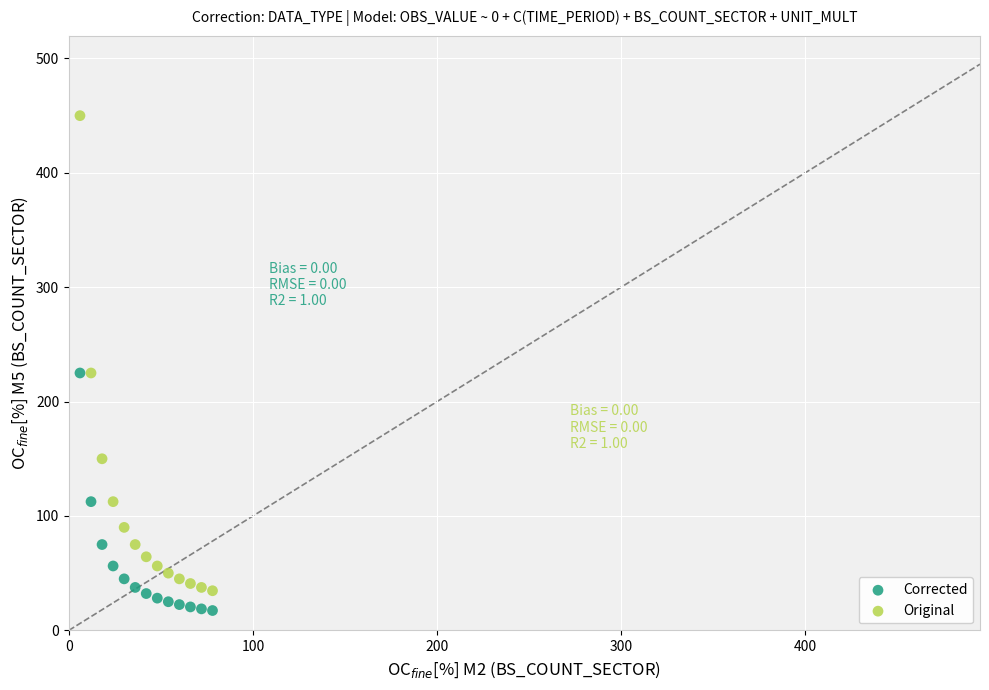

Which series has the largest Y range (max minus min)?

Original